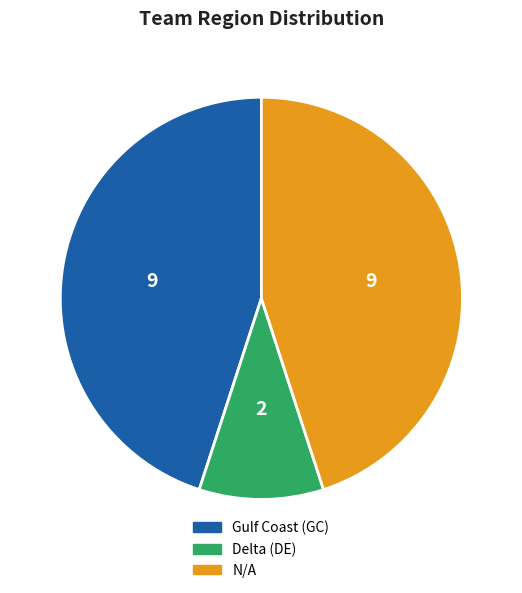

How many segments does this pie chart have?

3